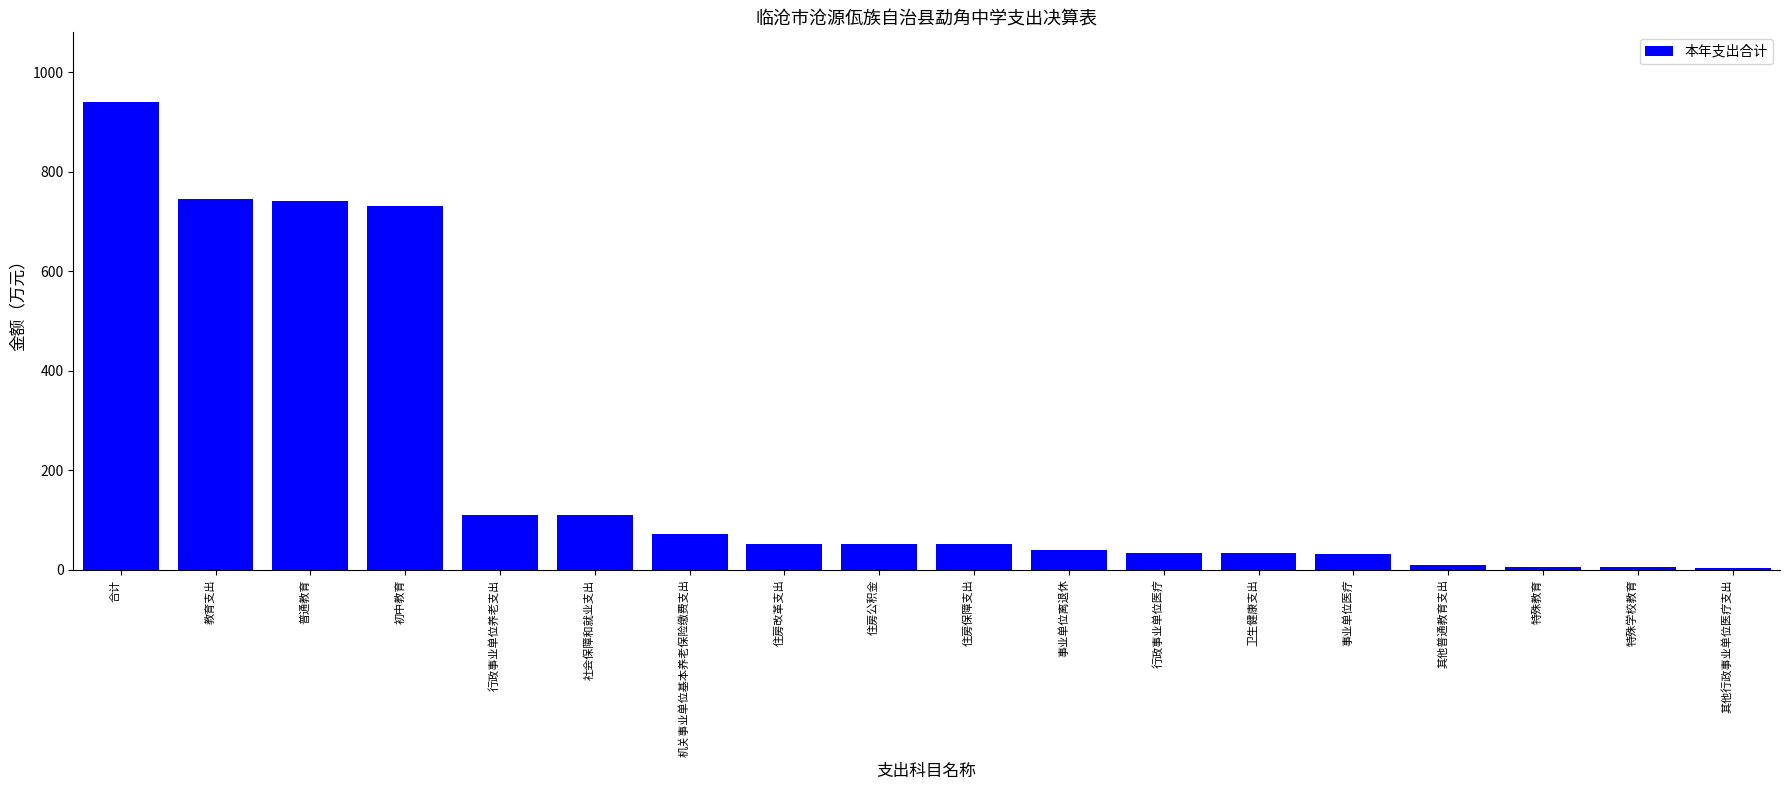

Which category has the highest value across all series?

合计